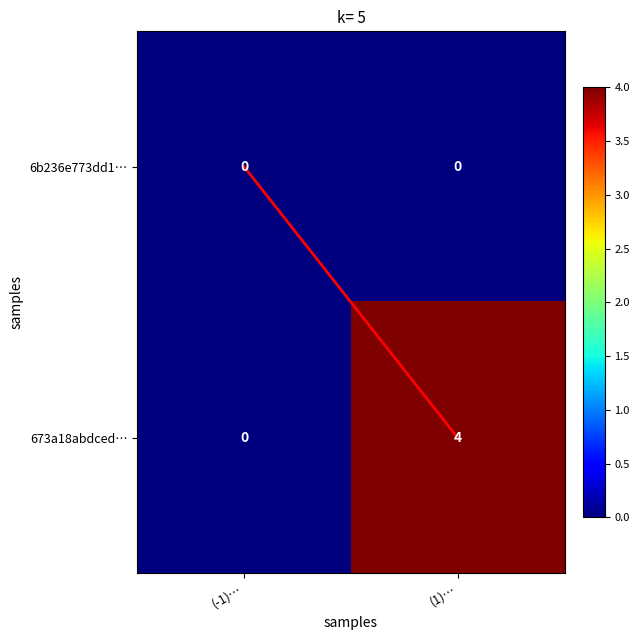

Rank the series by their maximum value, from highest to lowest.

673a18abdced…, 6b236e773dd1…